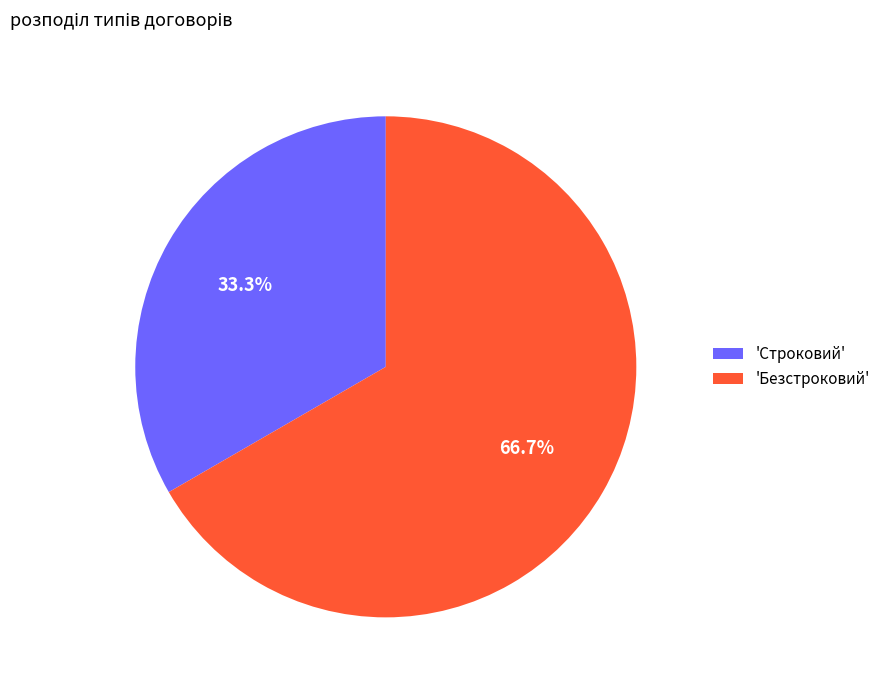

Which has a higher value, 'Безстроковий' or 'Строковий'?

'Безстроковий'